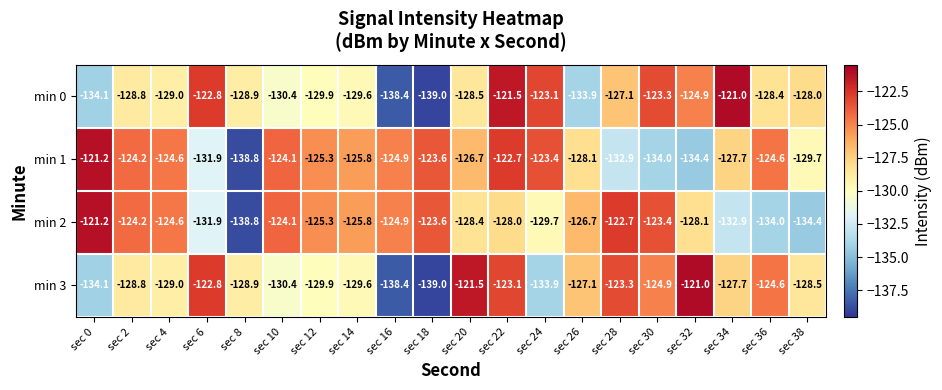

Which series changed the most between sec 6 and sec 22?

min 1